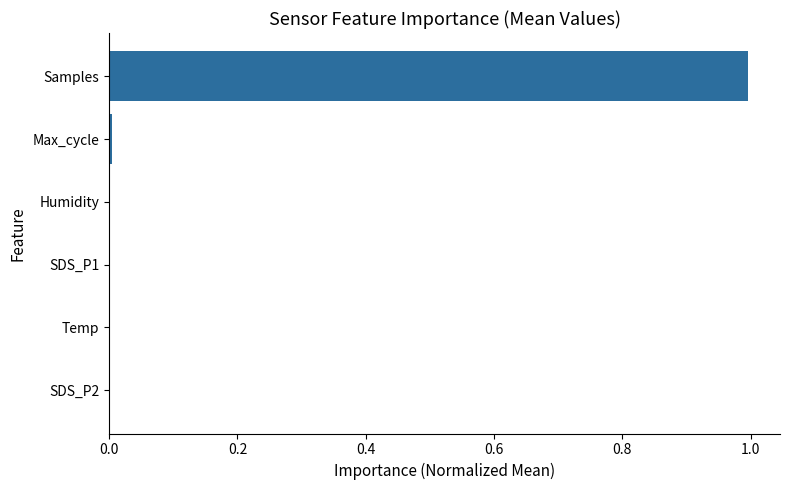

What is the maximum value shown in the chart?

1.0